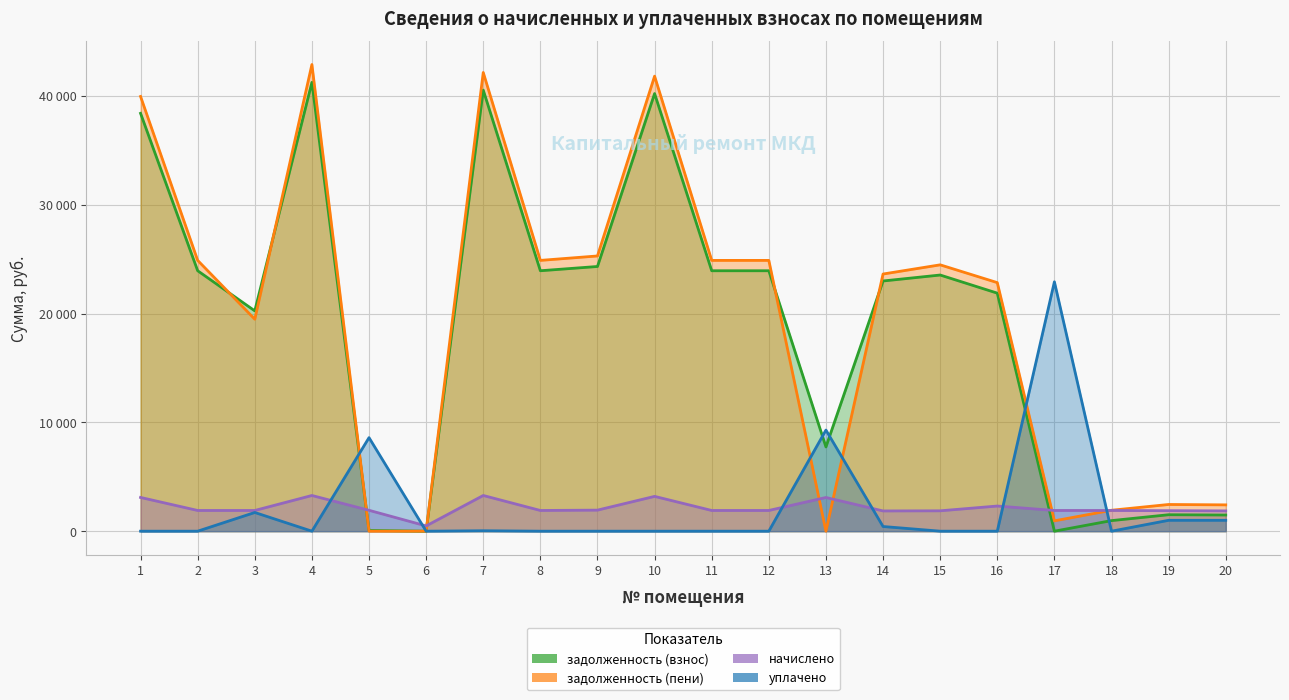

What is the average value of the начислено series?

2170.3